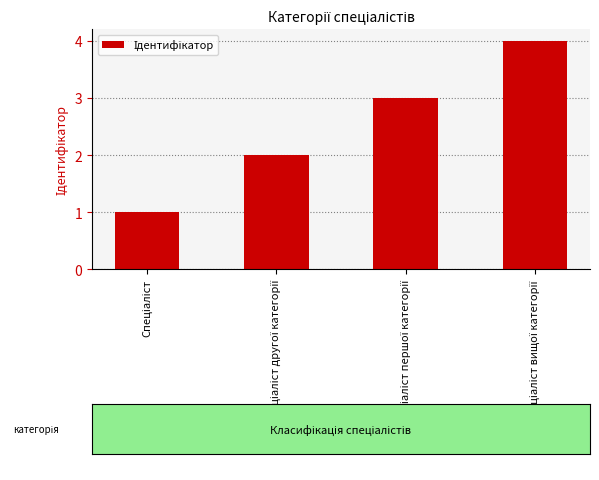

What is the greatest value displayed?

4